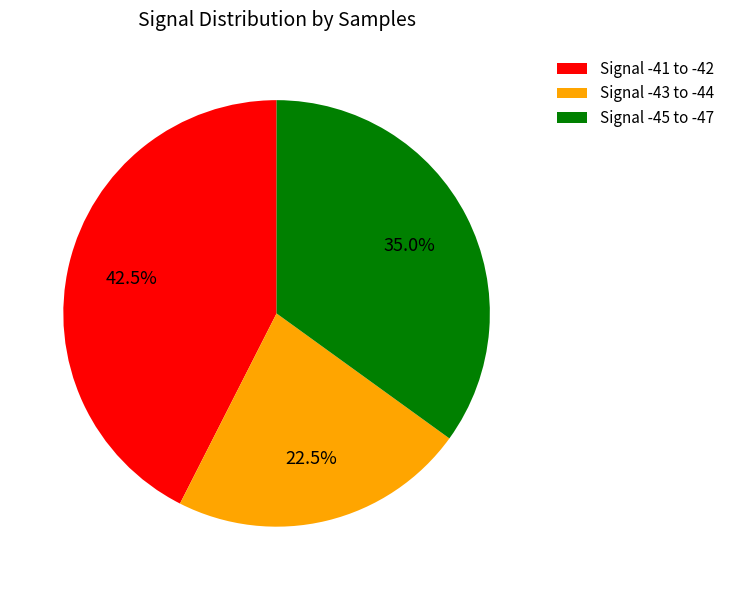

To the nearest percent, what is the average slice percentage?

33%